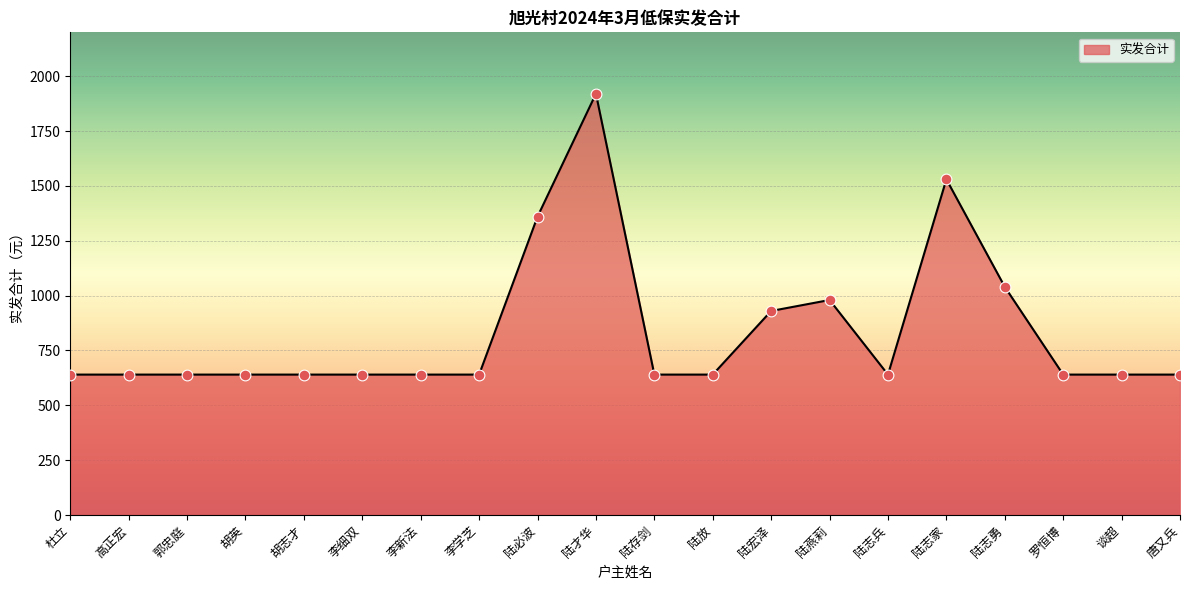

Which has a higher value, 胡英 or 陆才华?

陆才华